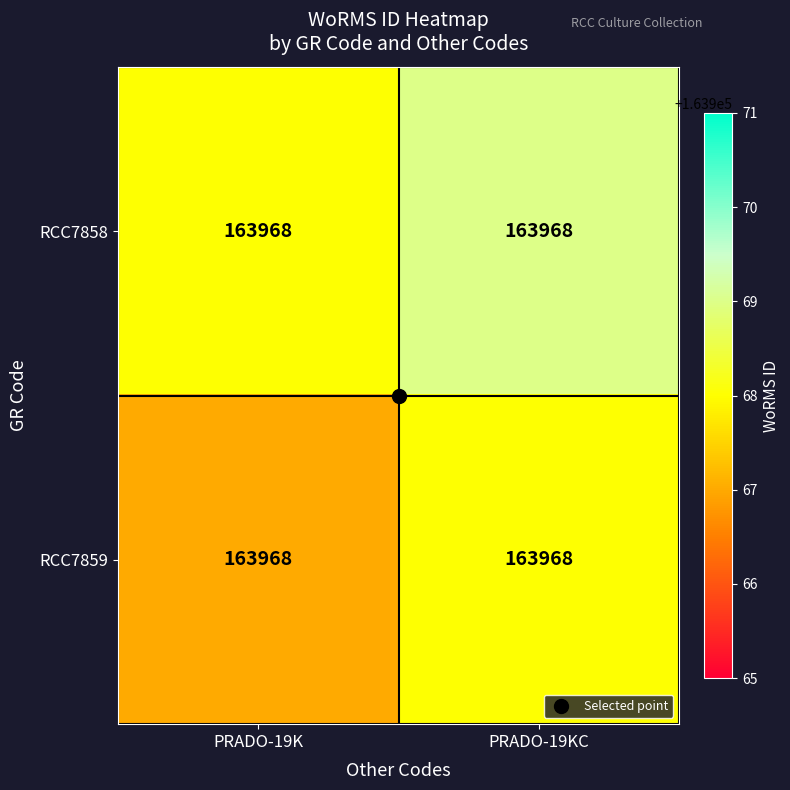

Which has a higher value, PRADO-19KC or PRADO-19K?

PRADO-19KC